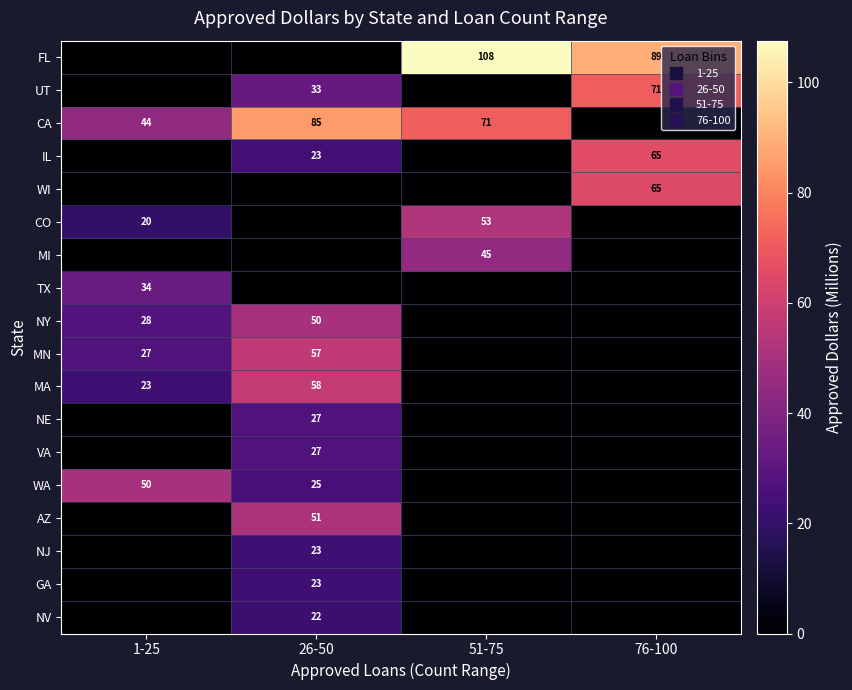

Which series has the largest range (max minus min)?

FL